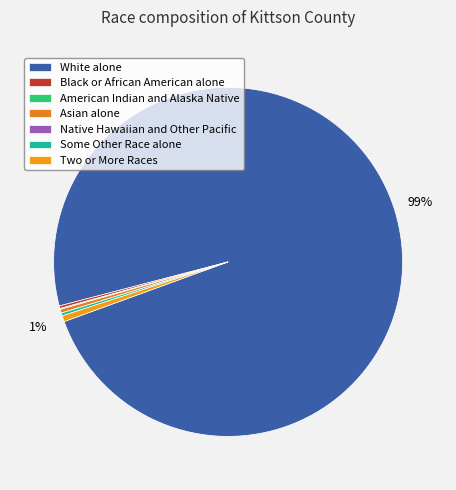

Is the sum of American Indian and Alaska Native and Native Hawaiian and Other Pacific greater than half?

No